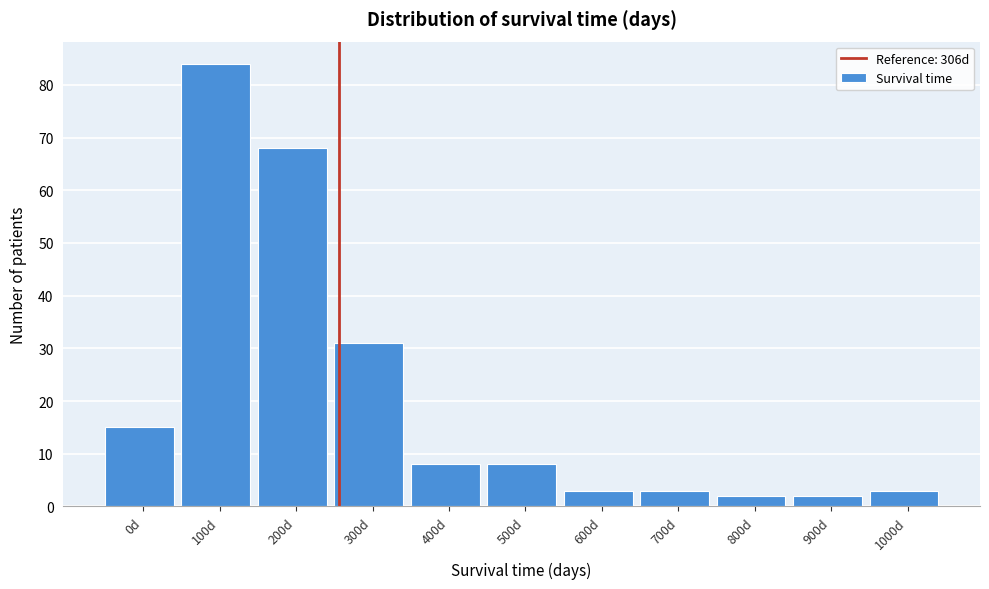

Reading left to right, transcribe all the data shown in this chart.

15	84	68	31	8	8	3	3	2	2	3